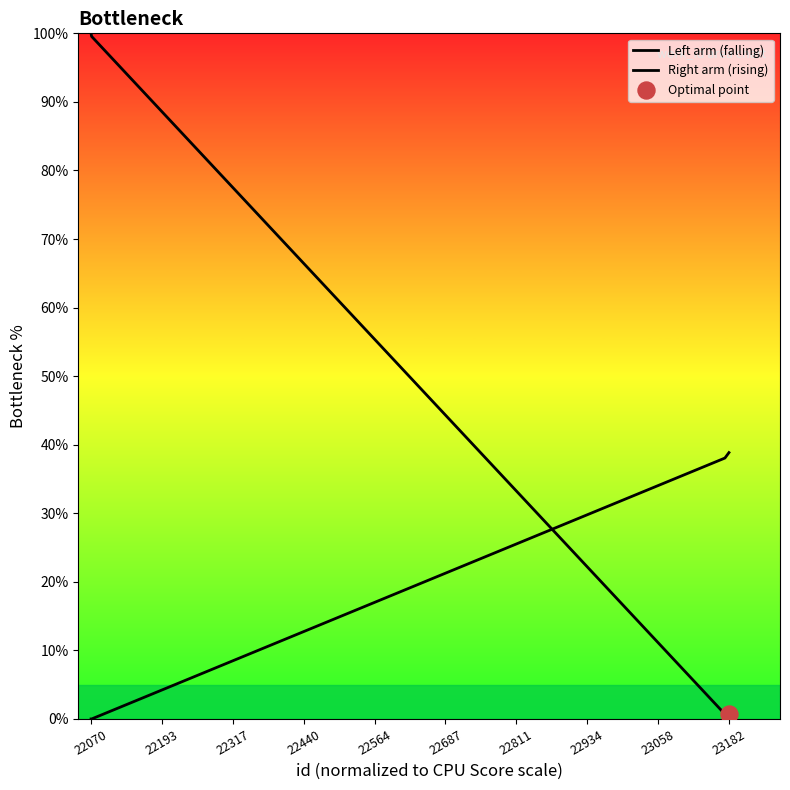

Is the value of Left arm (falling) at 23182 greater than the value of Right arm (rising) at 22934?

No